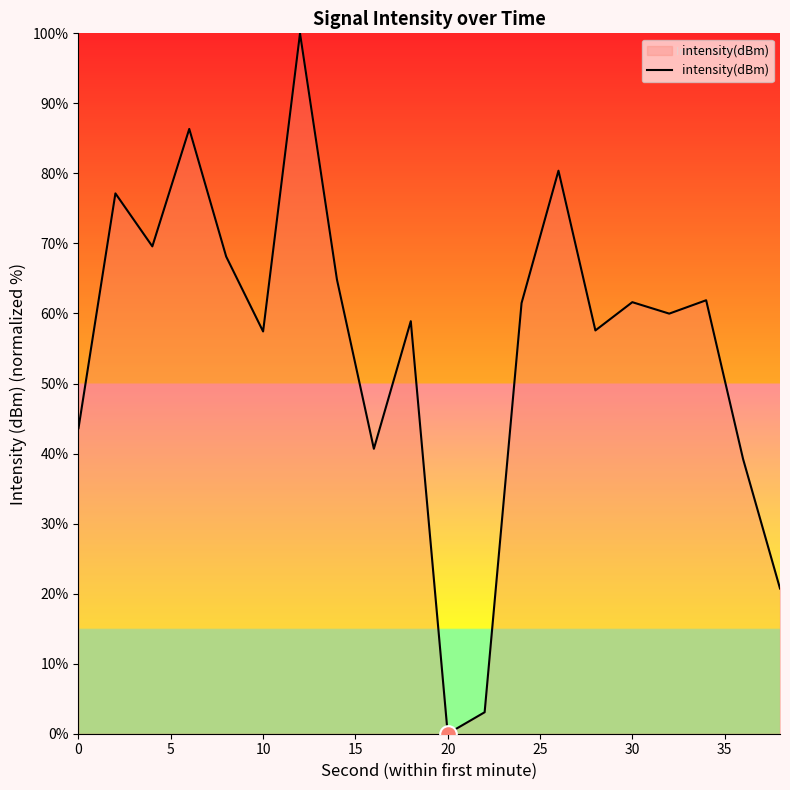

What is the difference between the maximum and minimum values?

100.0